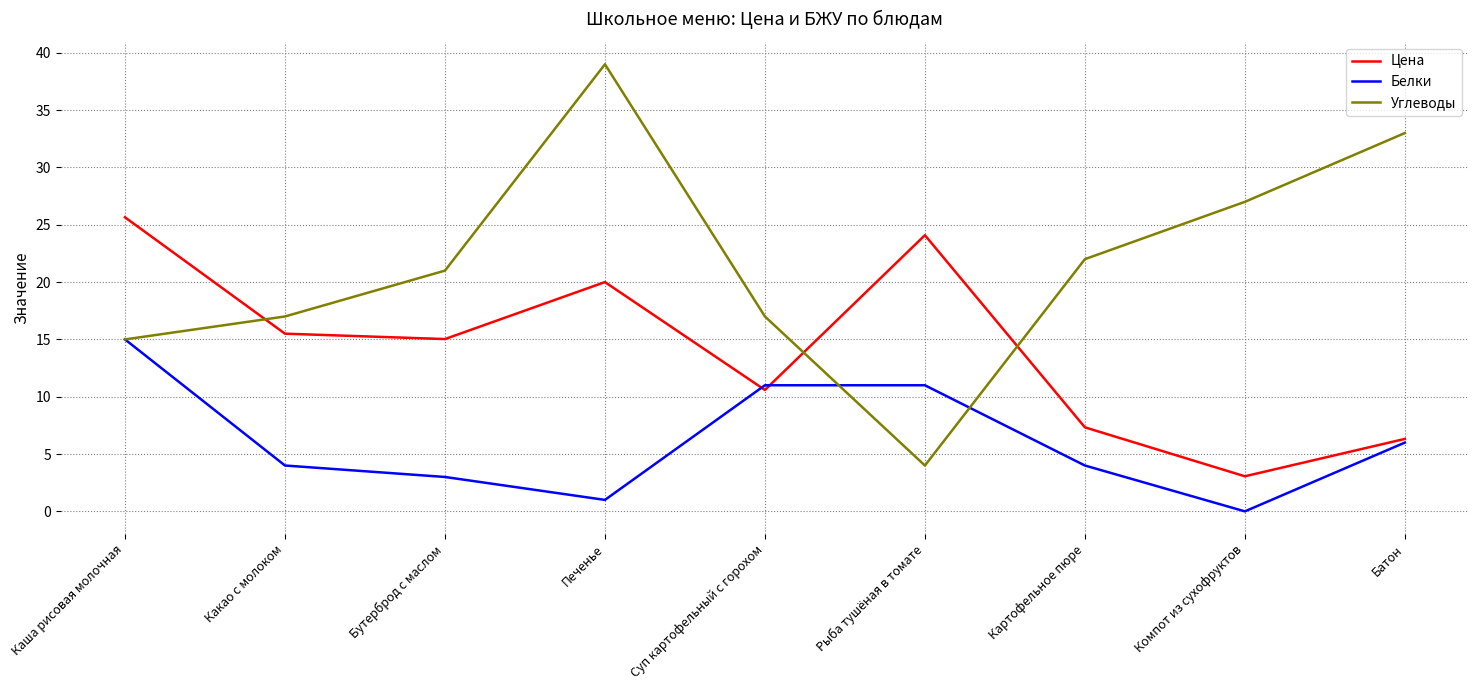

In Белки, how many points are lower than both neighbors (excluding endpoints)?

2